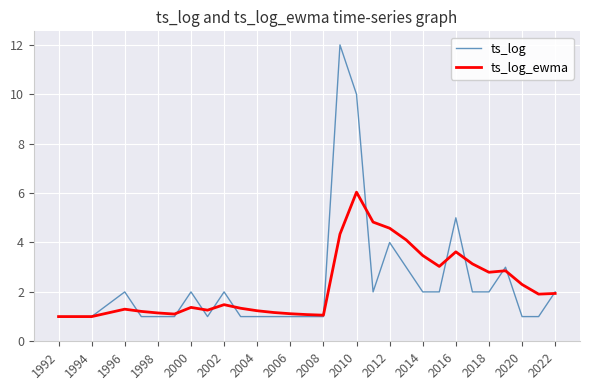

Which series has the widest spread of values?

ts_log